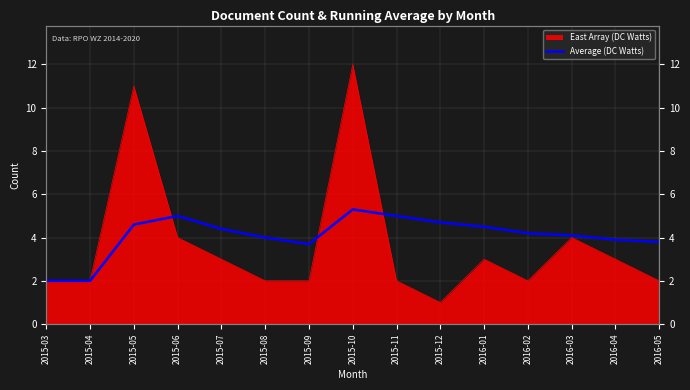

True or false: the data shows 3.7 at 2015-09.

True